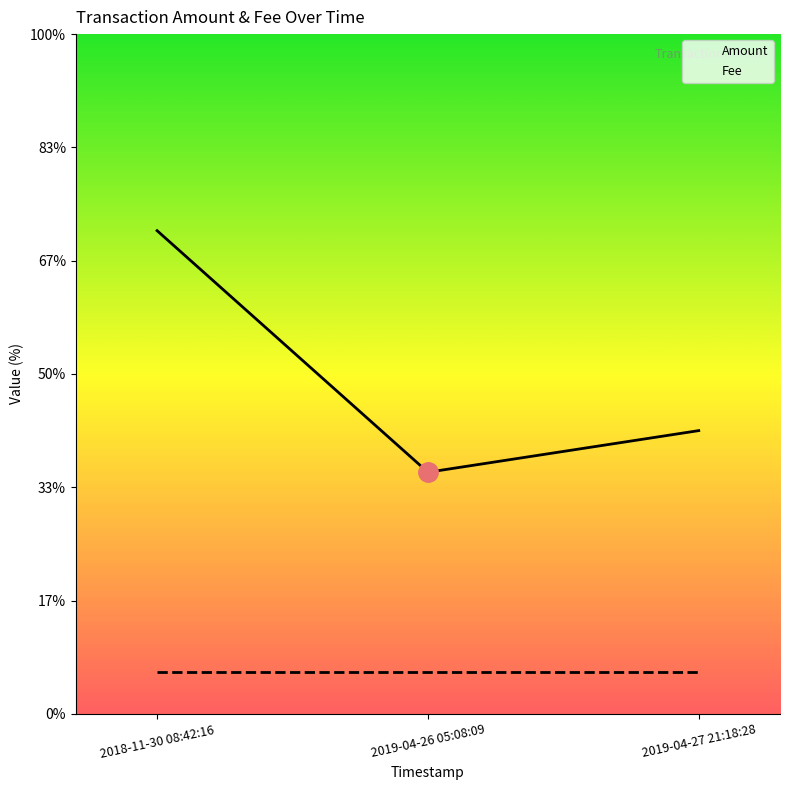

List the labels in order of value, smallest first.

2019-04-26 05:08:09, 2019-04-27 21:18:28, 2018-11-30 08:42:16